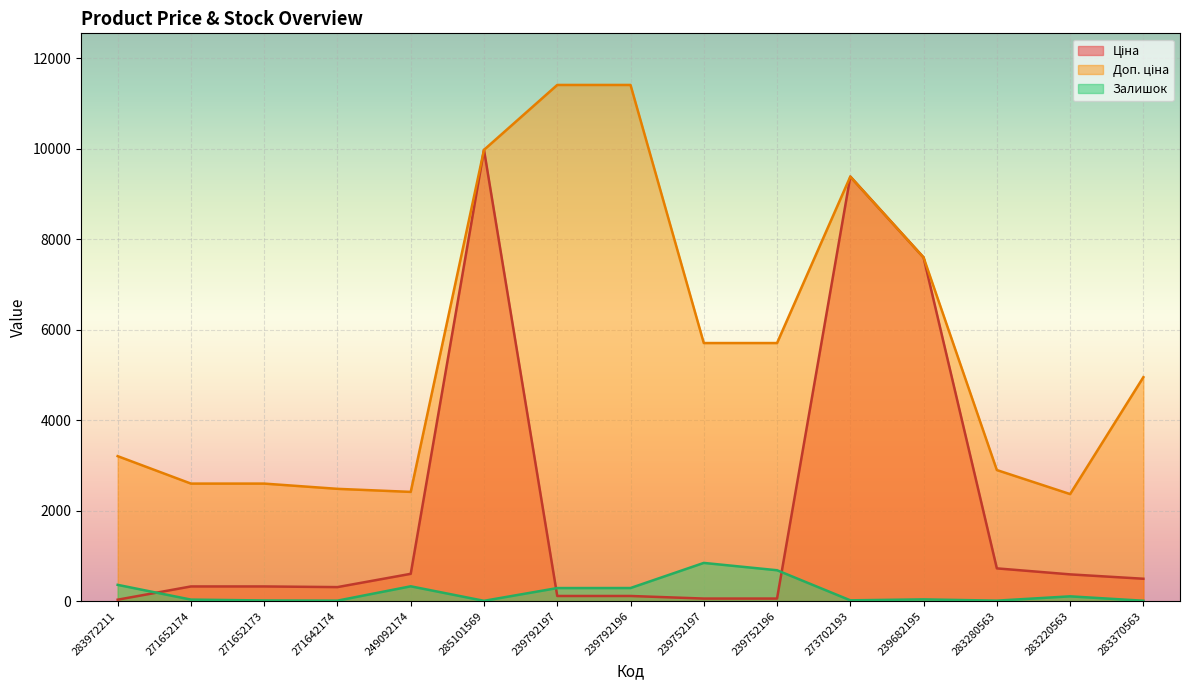

Reading left to right, what are all the values shown in this chart?

Ціна: 32.0	324.8	324.8	310.3	603.7	9975.0	114.1	114.1	57.0	57.0	9384.0	7596.5	724.5	591.6	495.0
Доп. ціна: 3205.0	2598.3	2598.3	2482.4	2414.8	9975.0	11410.0	11410.0	5705.0	5705.0	9384.0	7596.5	2897.8	2366.5	4950.4
Залишок: 360.0	34.0	15.0	11.0	328.0	7.0	289.0	290.0	845.0	683.0	18.0	39.0	11.0	106.0	9.0